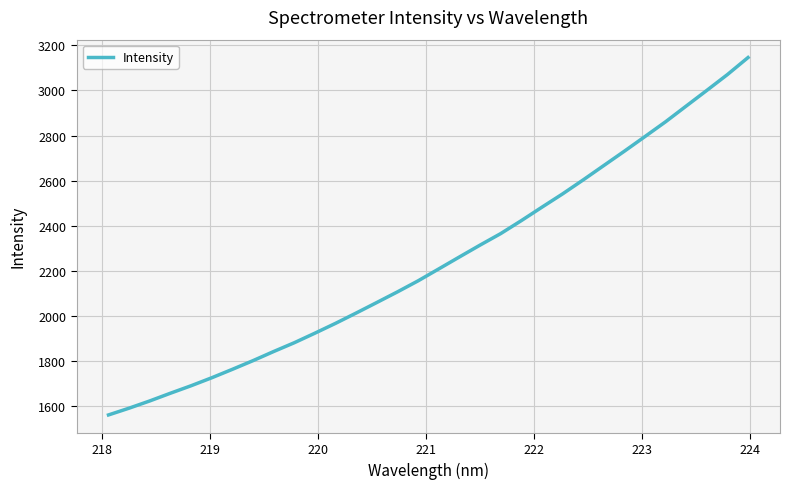

What is the greatest value displayed?

3145.9